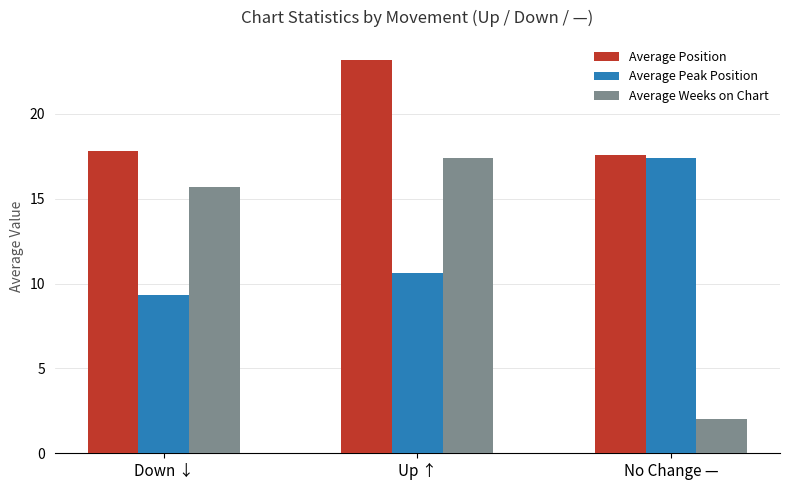

At which category is the sum across all series the highest?

Up ↑